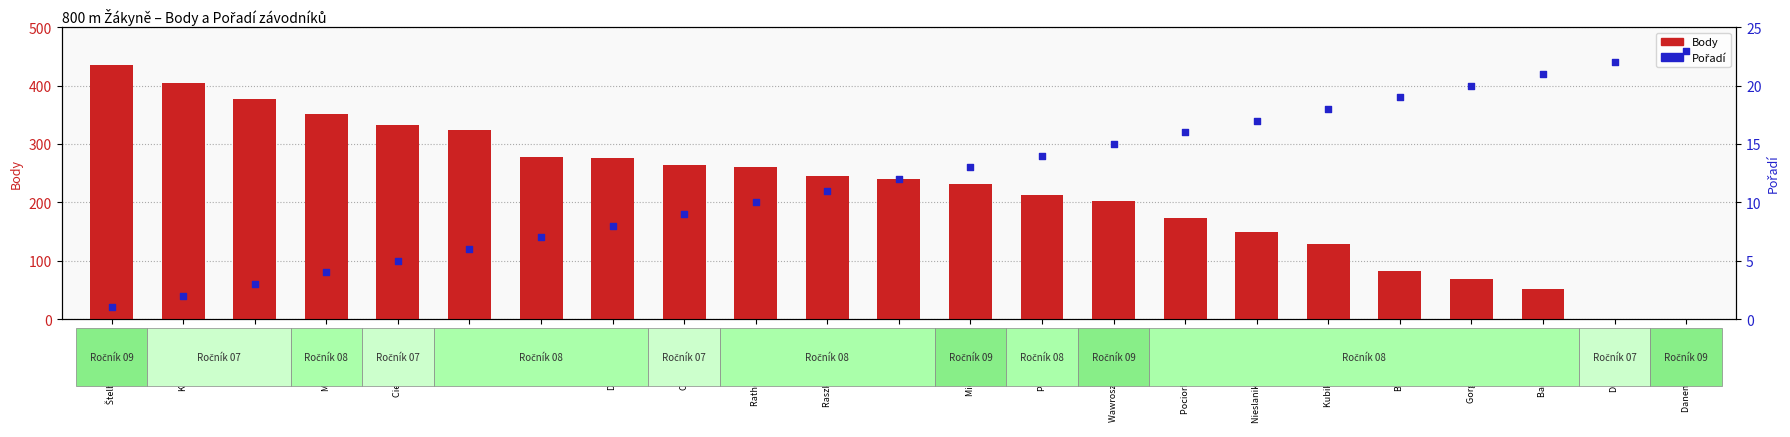

Which series has the largest total across all categories?

Body